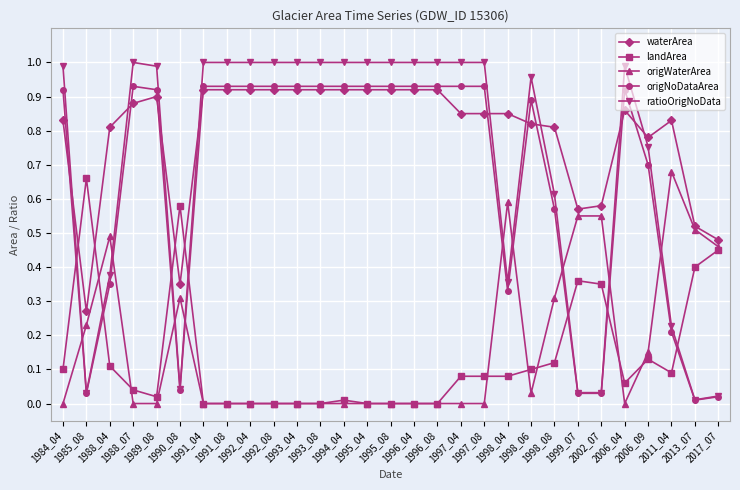

Which series ends up on top after the final intersection of origWaterArea and landArea?

origWaterArea